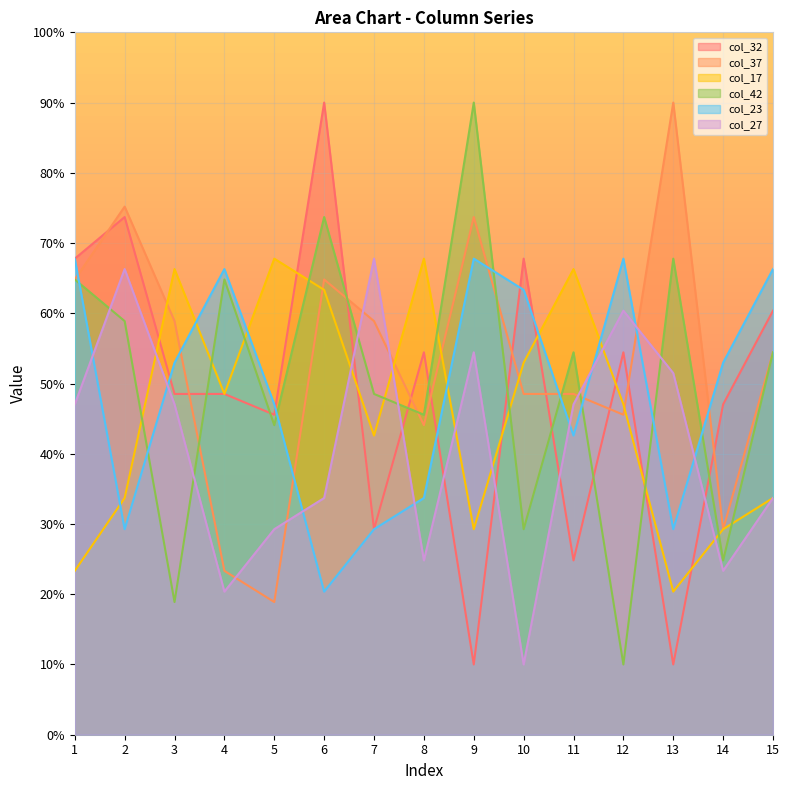

At which category is the sum across all series the highest?

6